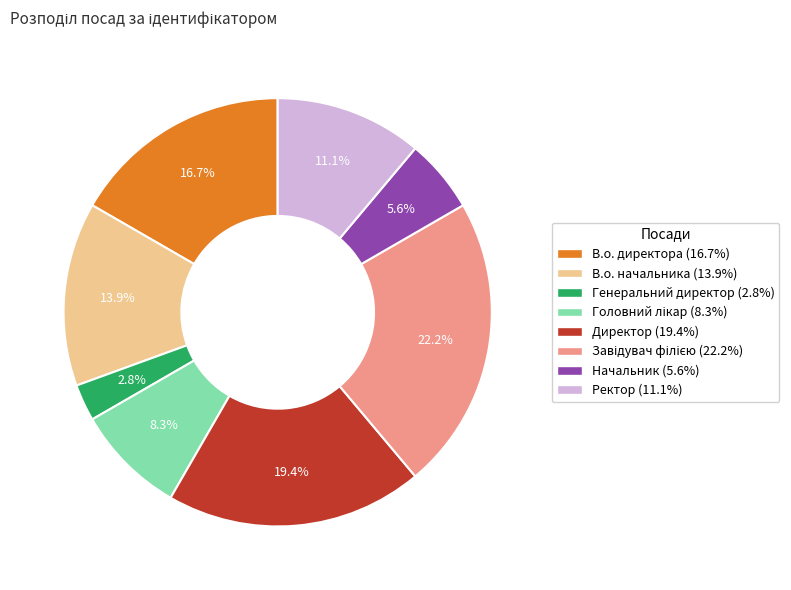

What percentage do Начальник and Ректор together represent?

16.7%